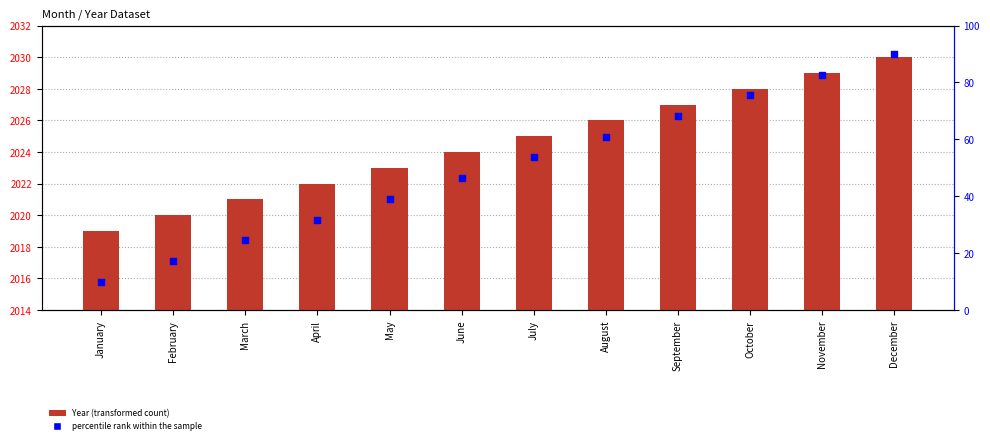

What is the total value across all series at August?

2086.9